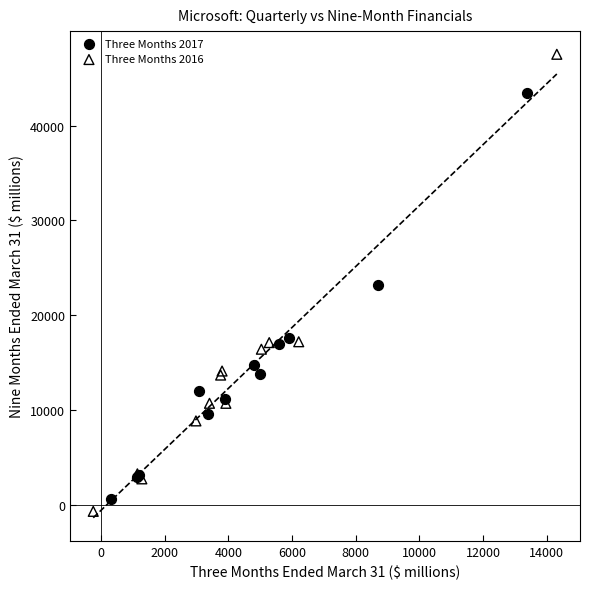

Which series has the widest spread of Y values?

Three Months 2016